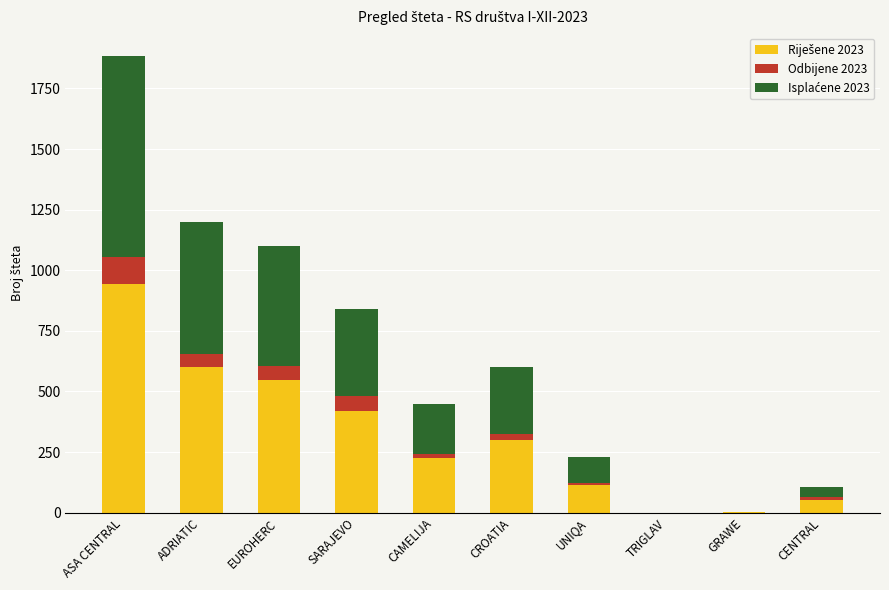

At which category is the sum across all series the highest?

ASA CENTRAL